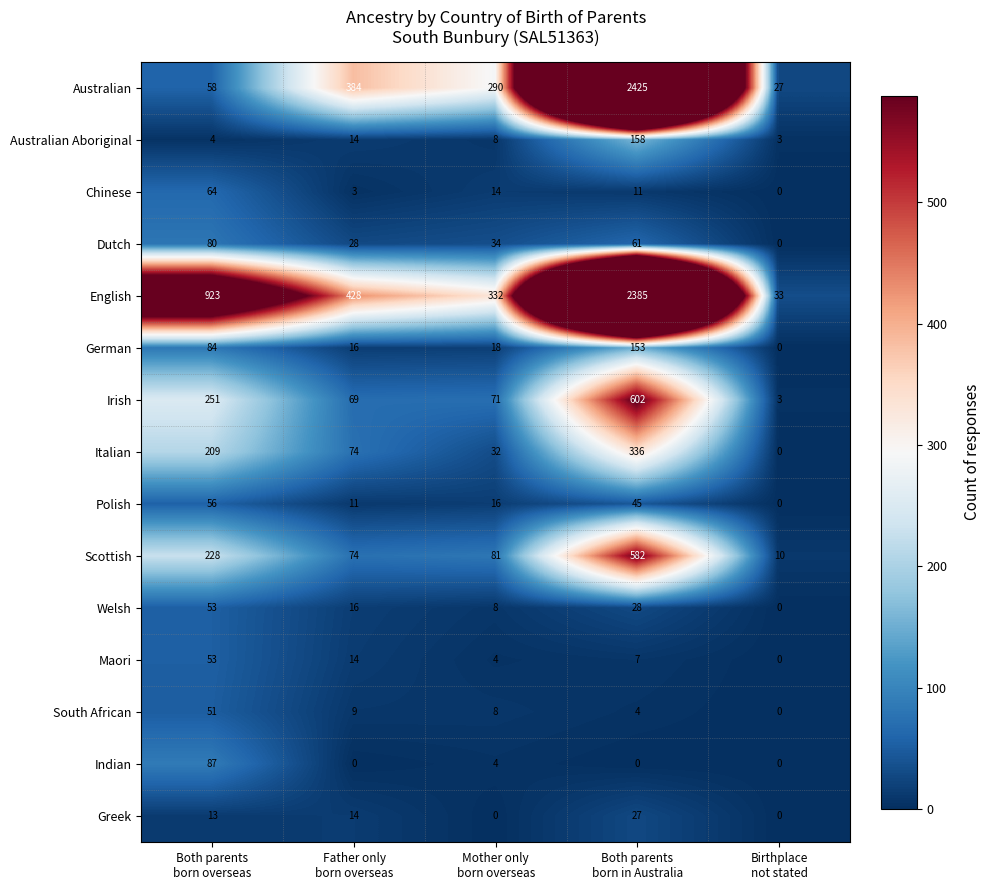

Which series has the largest total across all categories?

English